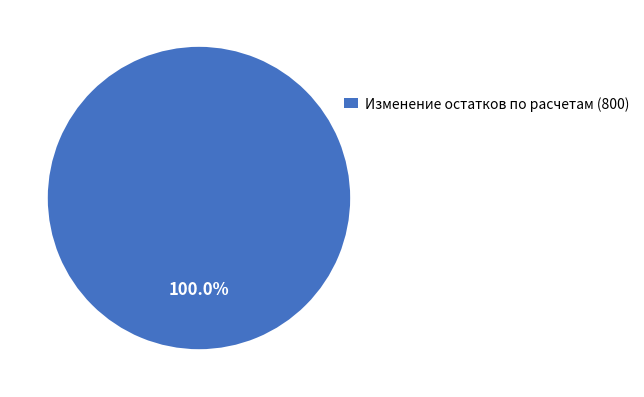

Rank the categories by value from lowest to highest.

Изменение остатков по расчетам (800)